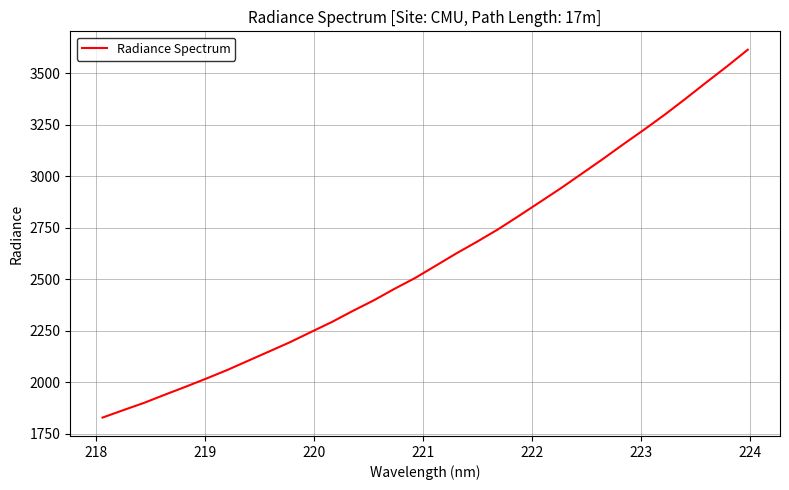

What is the difference between the maximum and minimum values?

1785.3